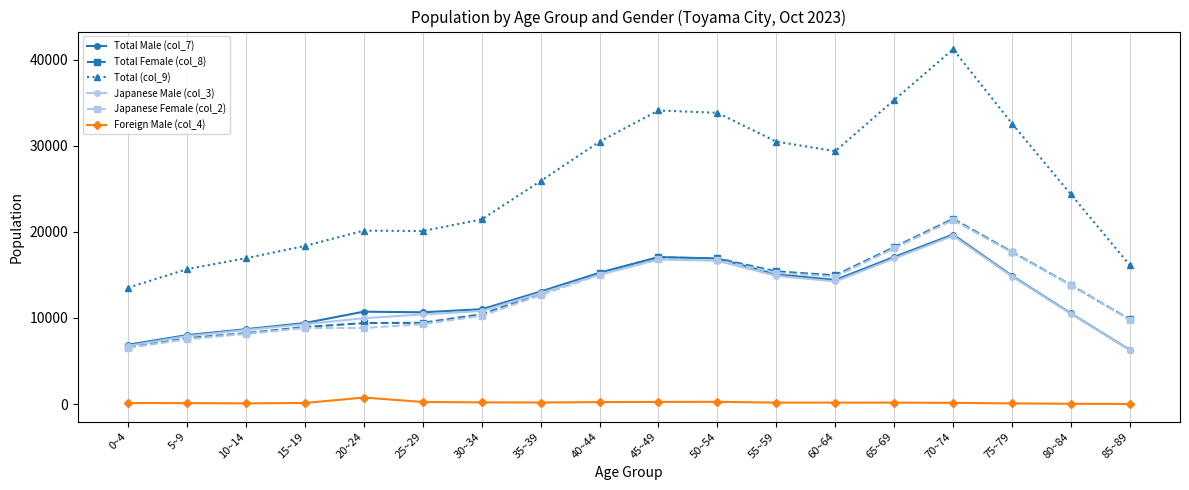

True or false: Total Male (col_7) and Total (col_9) cross at least once.

False